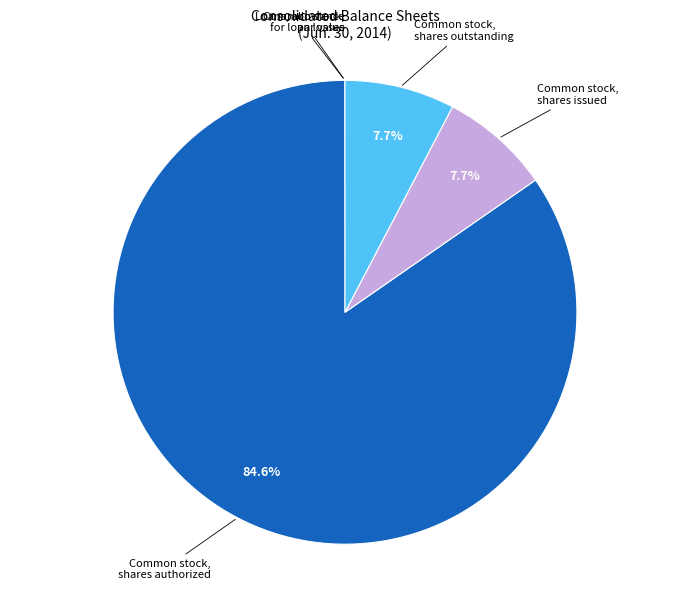

Is there a majority slice in this chart?

Yes